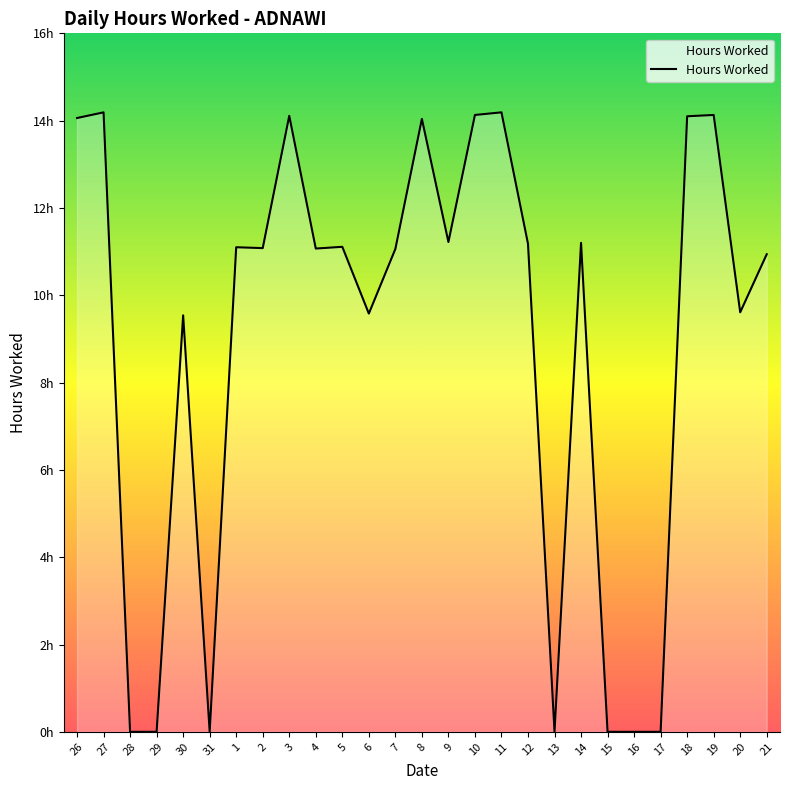

Does the chart display data point markers on the line(s)?

No